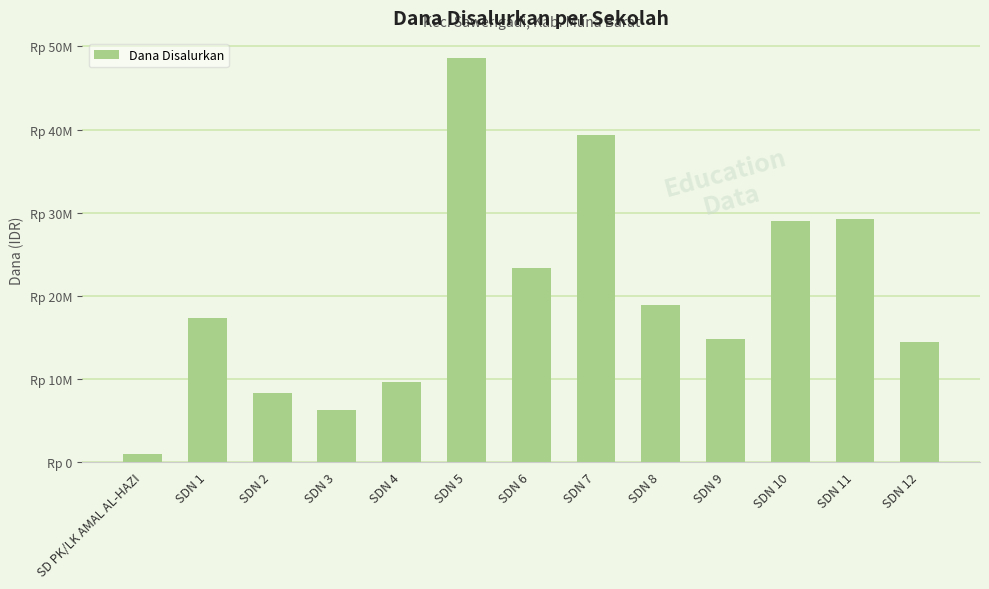

At which category does the chart reach its minimum across all series?

SD PK/LK AMAL AL-HAZI